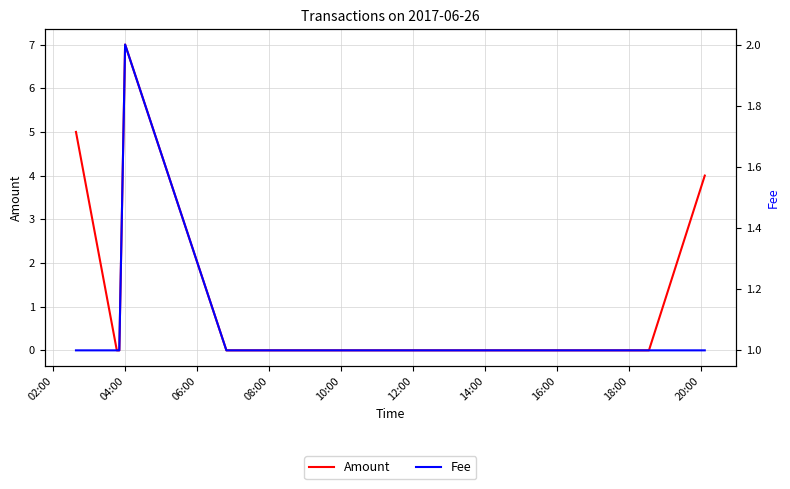

Does the chart have visible grid lines?

Yes